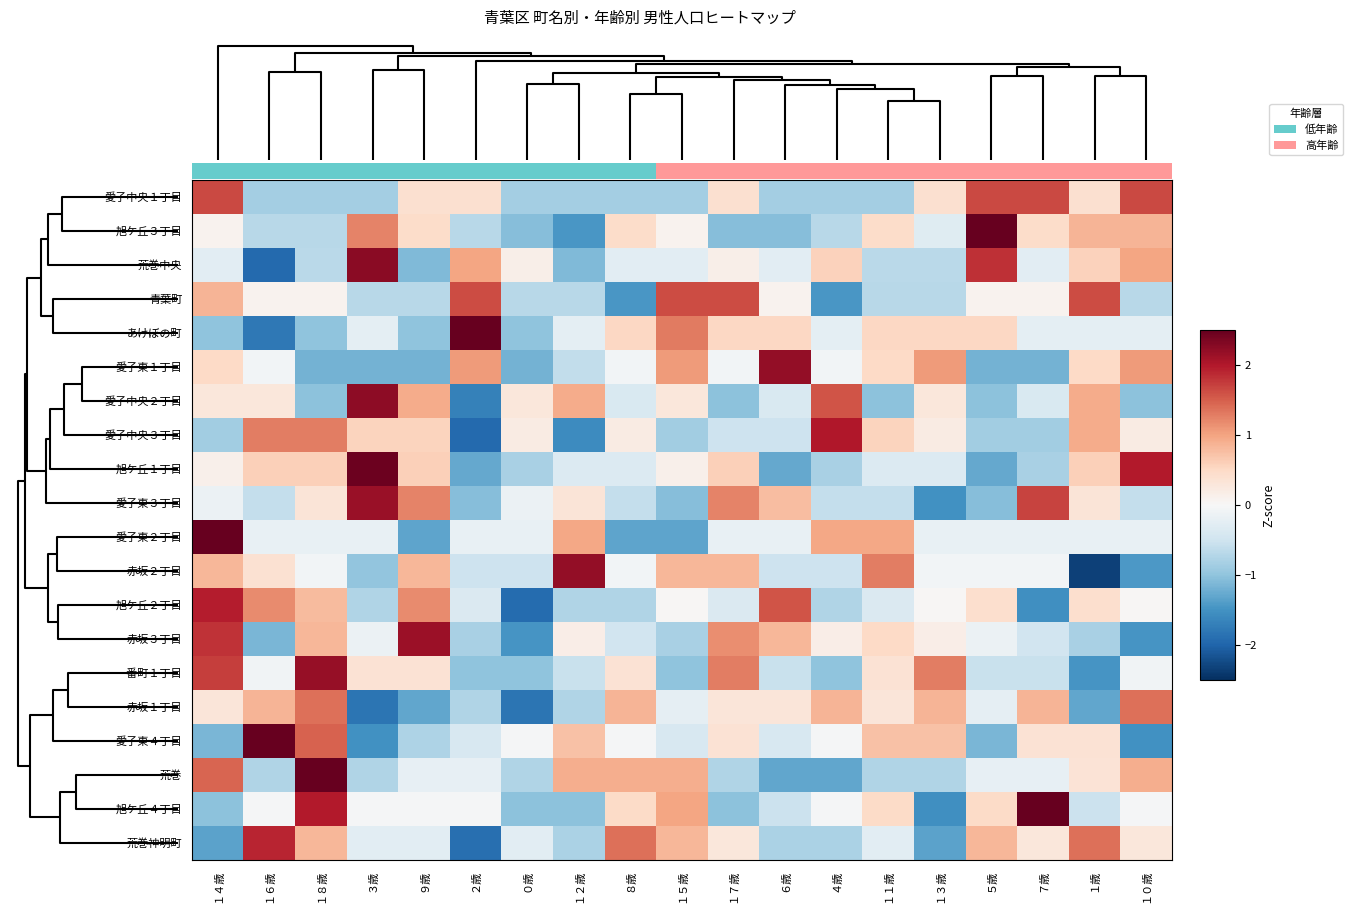

At which category is the sum across all series the highest?

１４歳